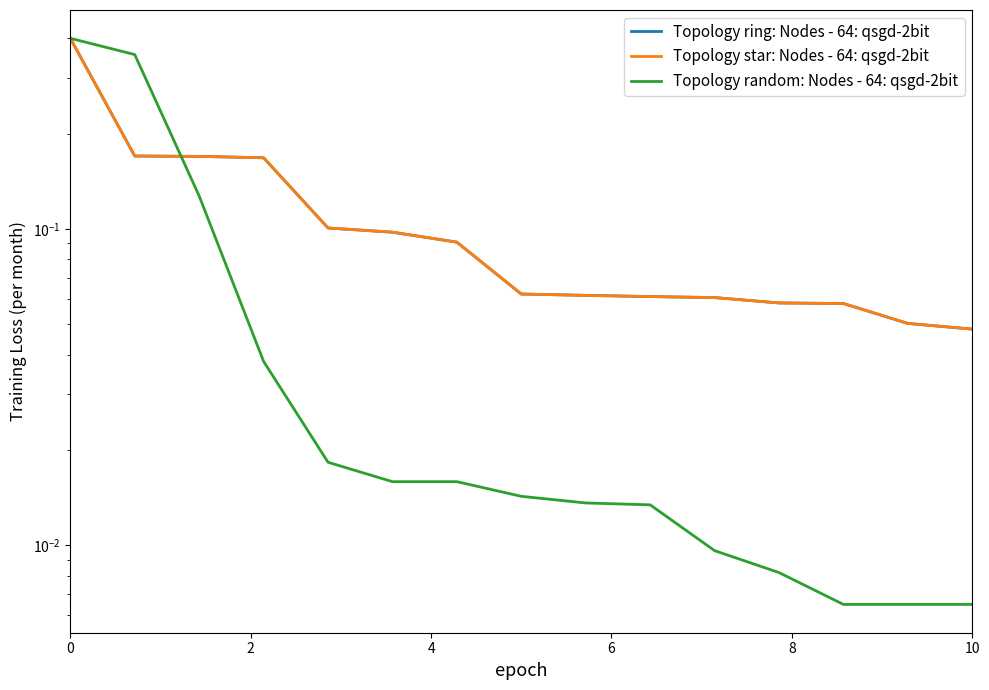

How many lines are shown in the chart?

3